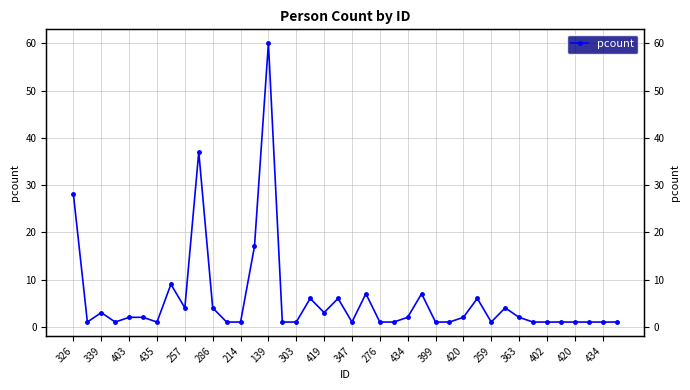

What is the value of the 36th point from the left?

1